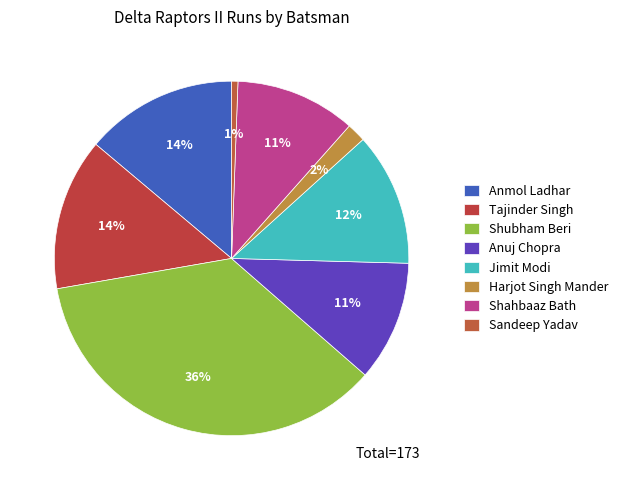

Count the number of slices in the pie.

8